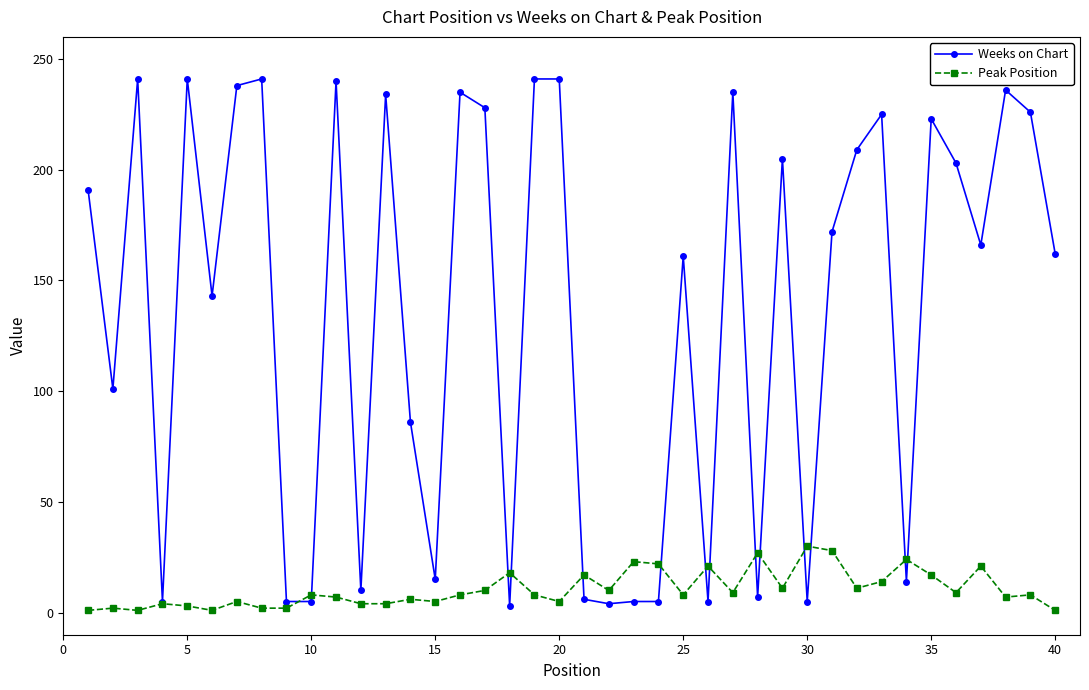

What is the difference between the second highest and second lowest values in the Peak Position series?

27